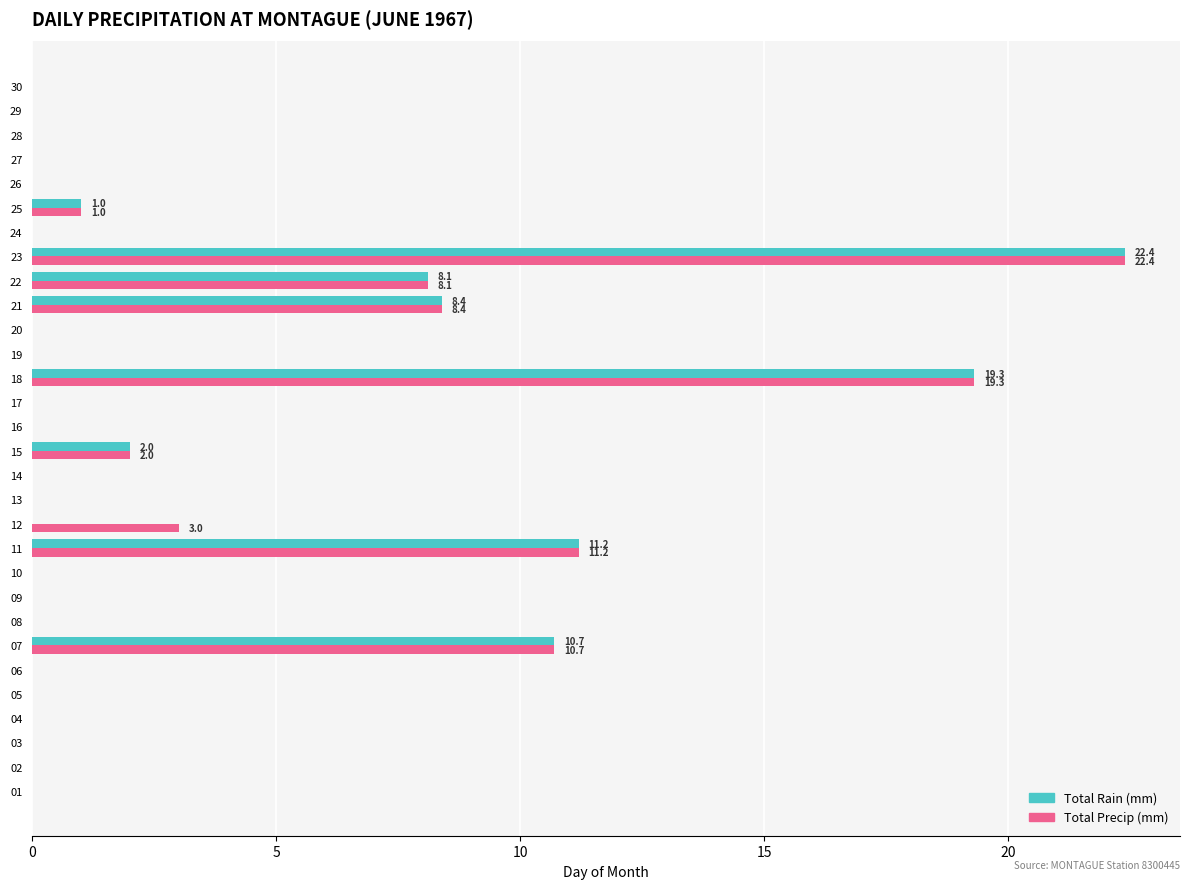

What is the maximum value for Total Precip (mm)?

22.4